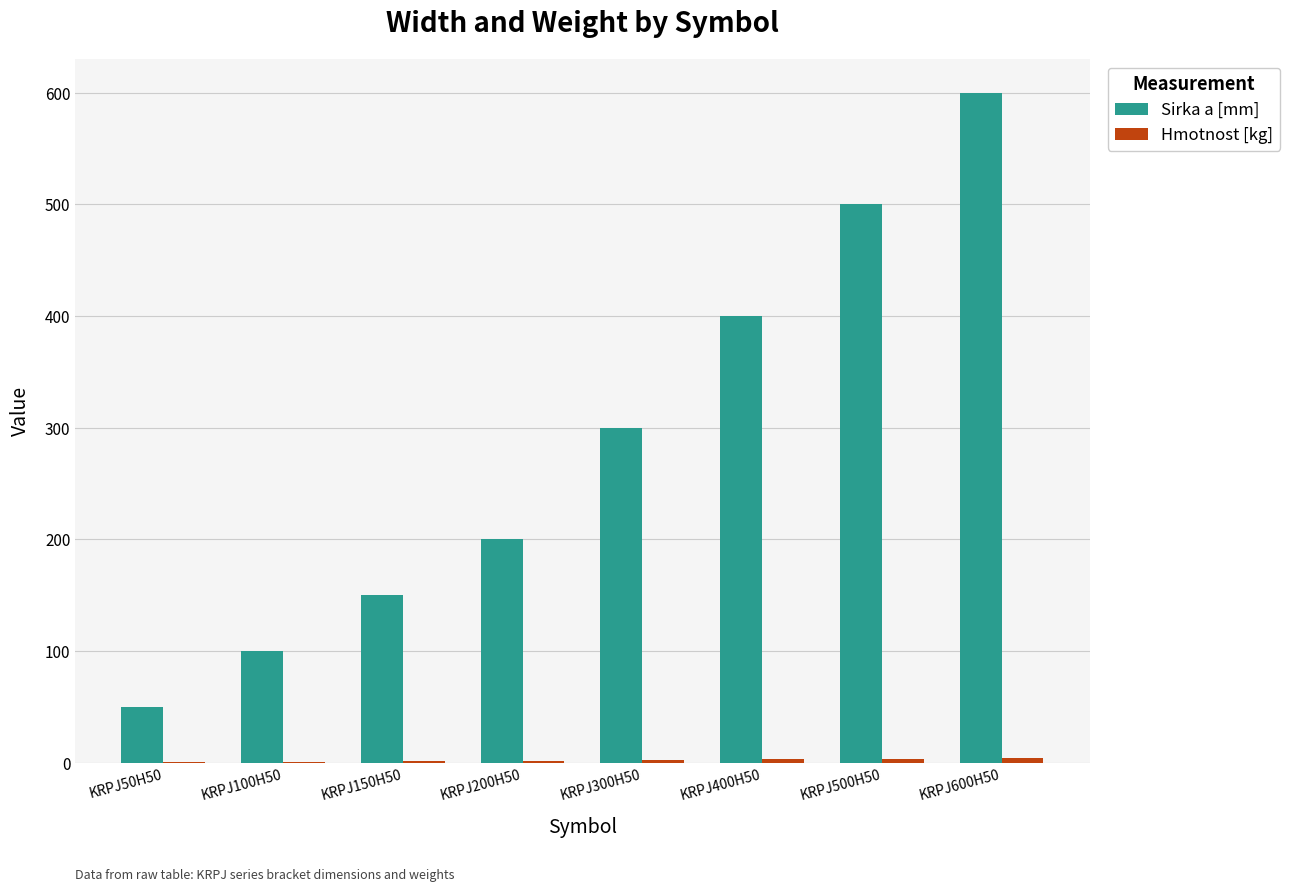

Which series has the largest total across all categories?

Sirka a [mm]